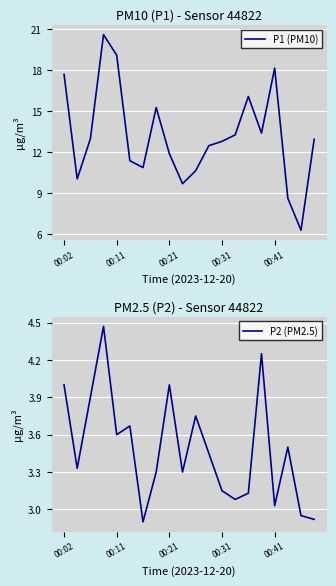

Is it true that P2 (PM2.5) equals 1.8 at 9?

False